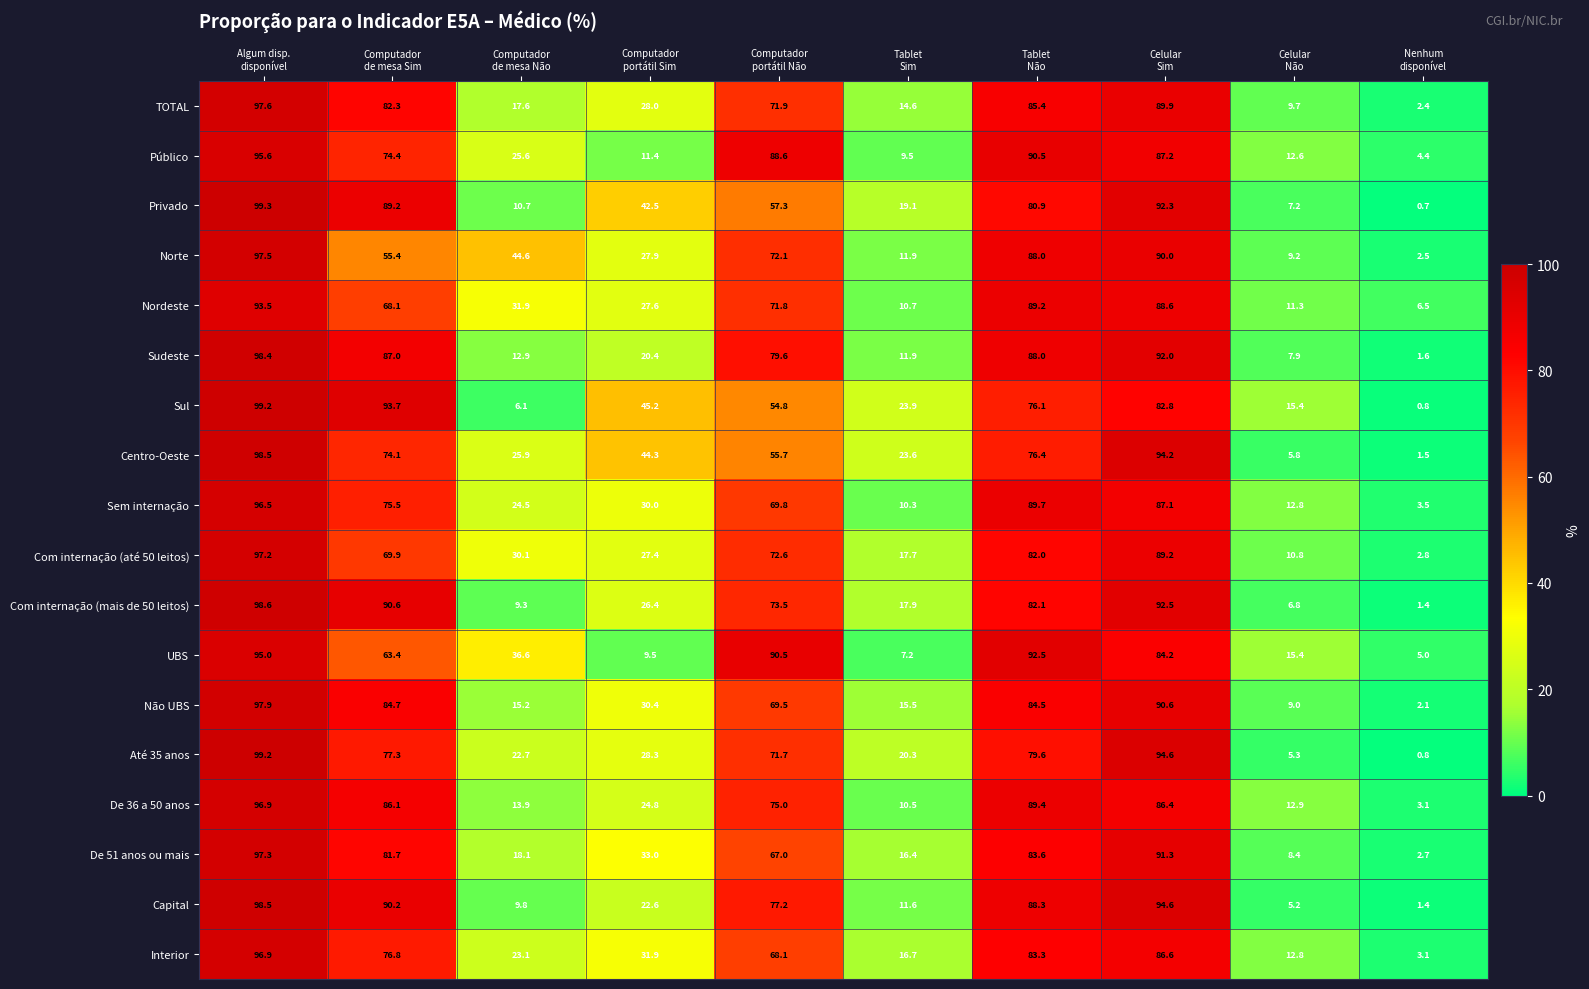

What is the greatest value displayed?

99.3